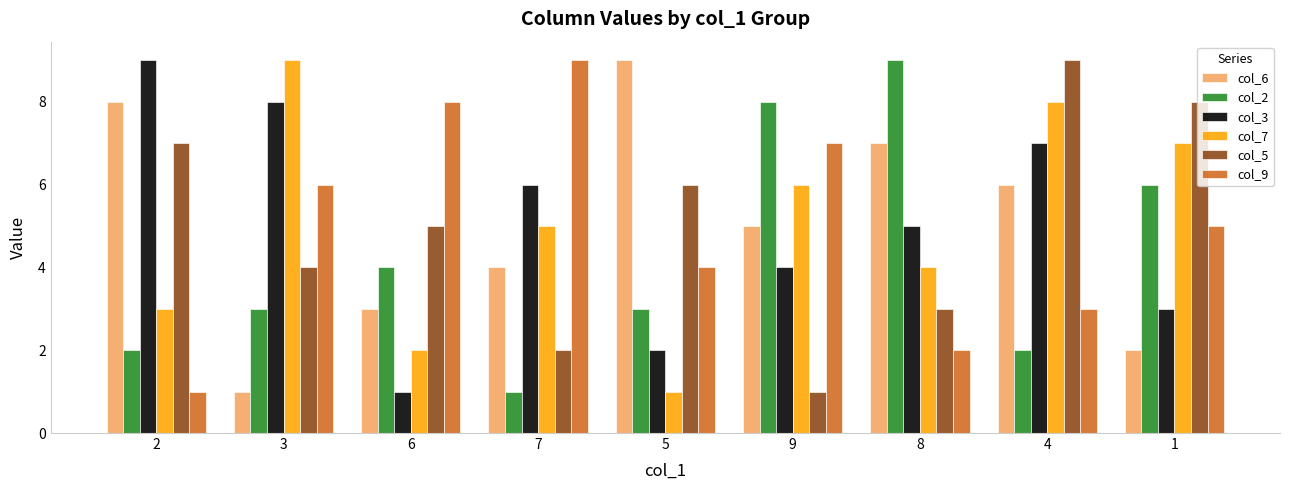

Where does the col_9 series first go above 5?

3